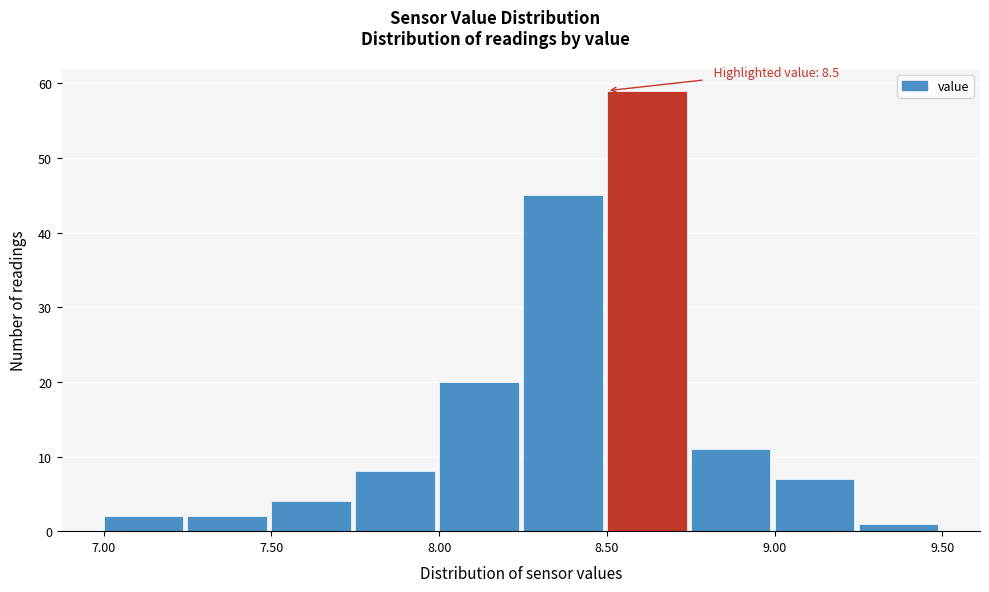

Over which range of the x-axis is the bar tallest?

8.50 to 8.75